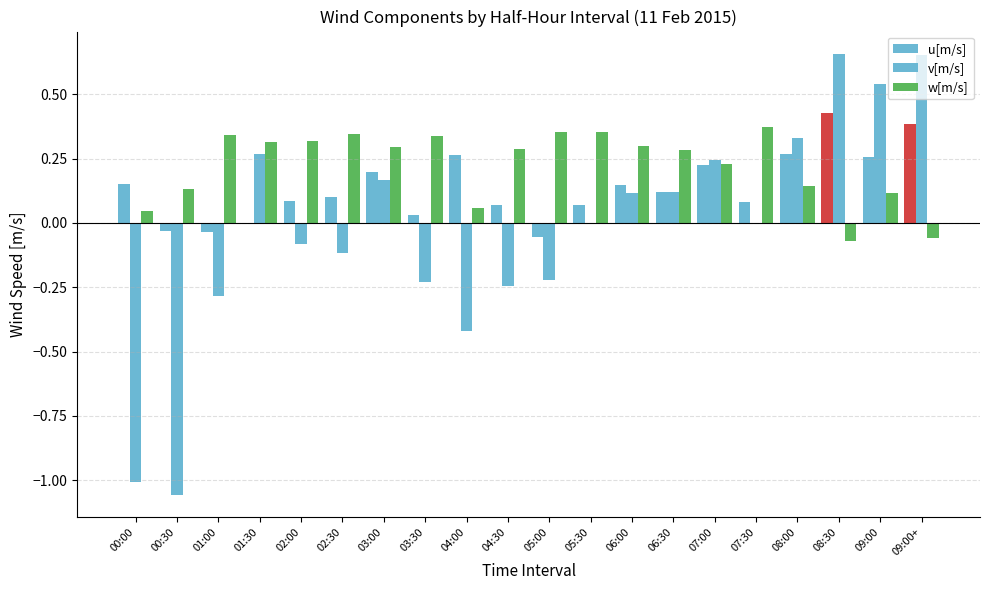

Which series changed the most between 05:00 and 08:30?

v[m/s]